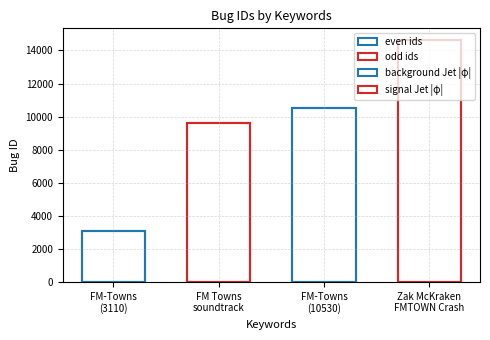

True or false: the data shows 1482 at FM-Towns.

False